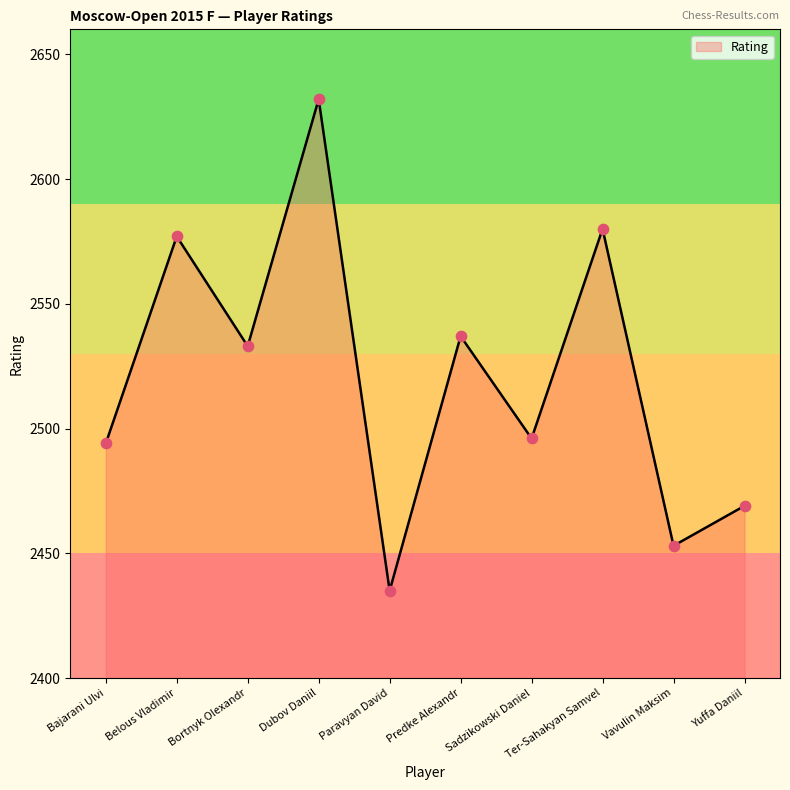

Approximately how many times larger is the value at Bajarani Ulvi compared to Predke Alexandr?

1.0